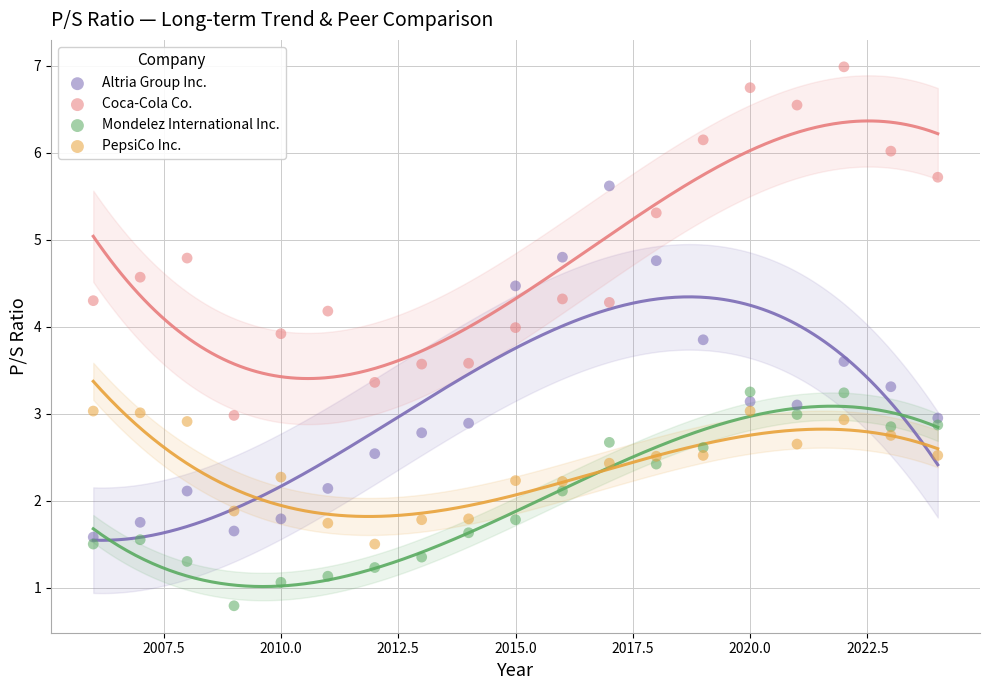

What are all the series names shown in the legend?

Altria Group Inc., Coca-Cola Co., Mondelez International Inc., PepsiCo Inc.